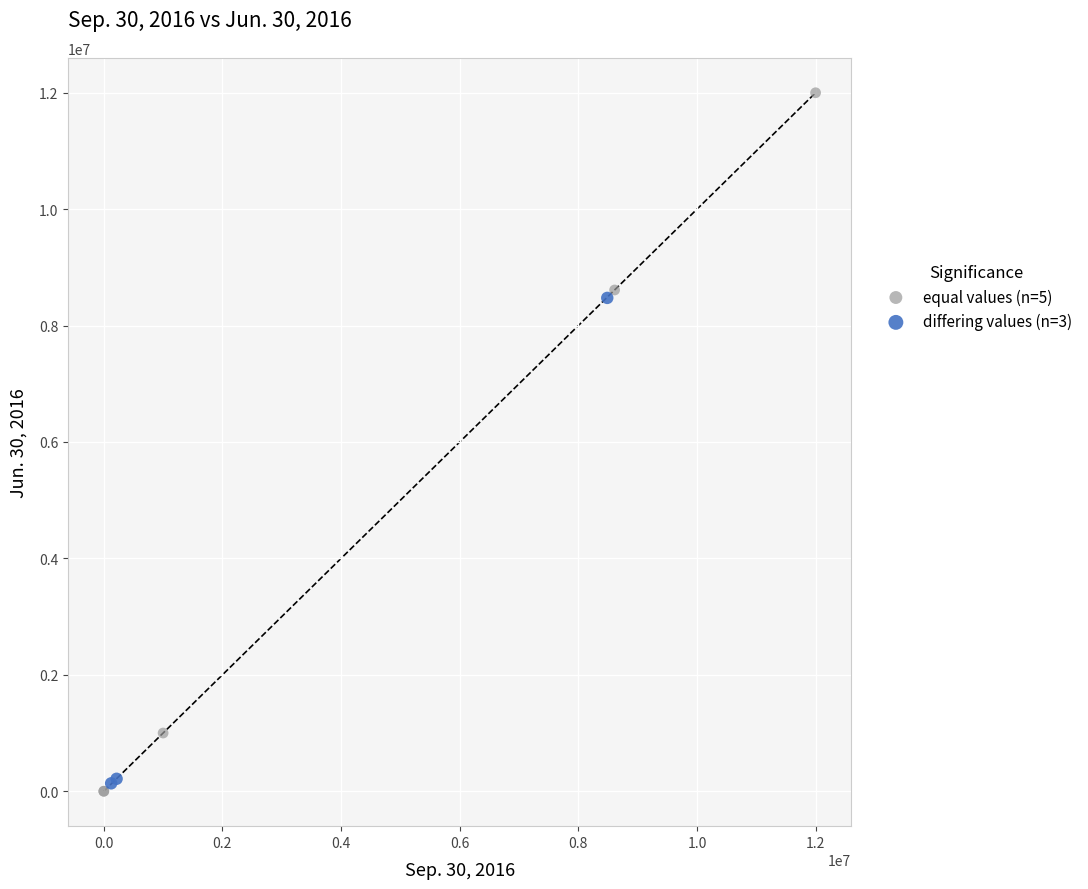

Which series has the largest Y range (max minus min)?

equal values (n=5)